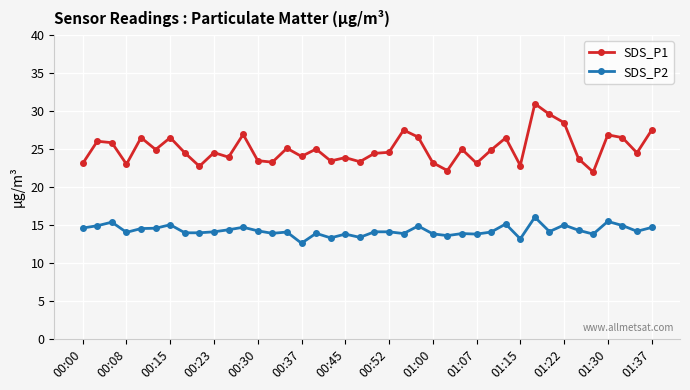

What is the average value of the SDS_P1 series?

25.0